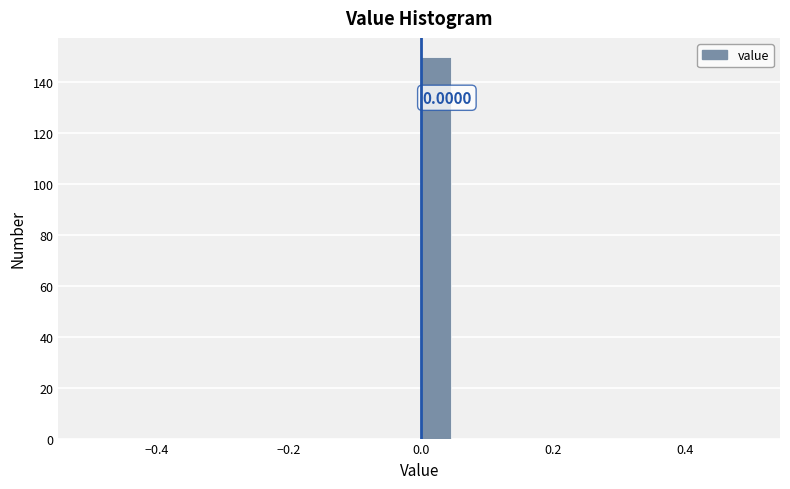

Around what value on the x-axis is the tallest bar? Give the approximate position of its centre, as read against the axis.

0.02